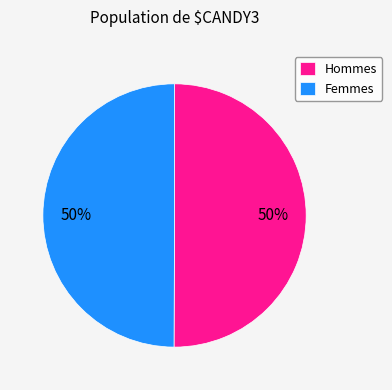

Is it true that Hommes is 50% of the pie?

True